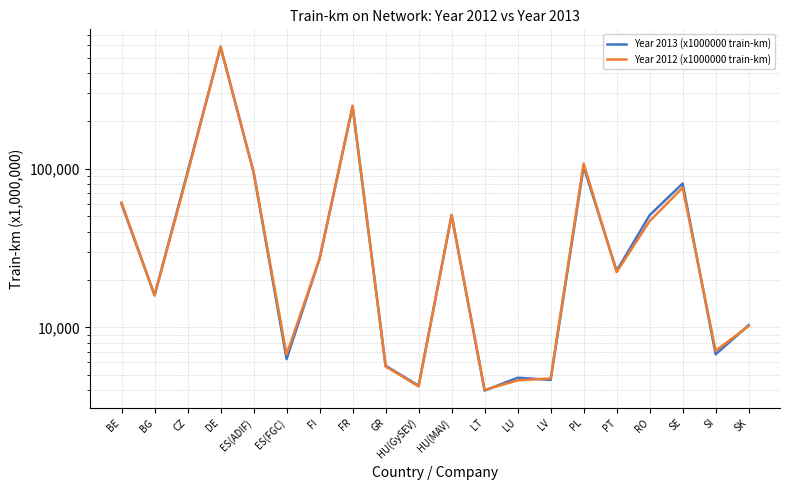

Between ES(ADIF) and SE, which is larger?

ES(ADIF)